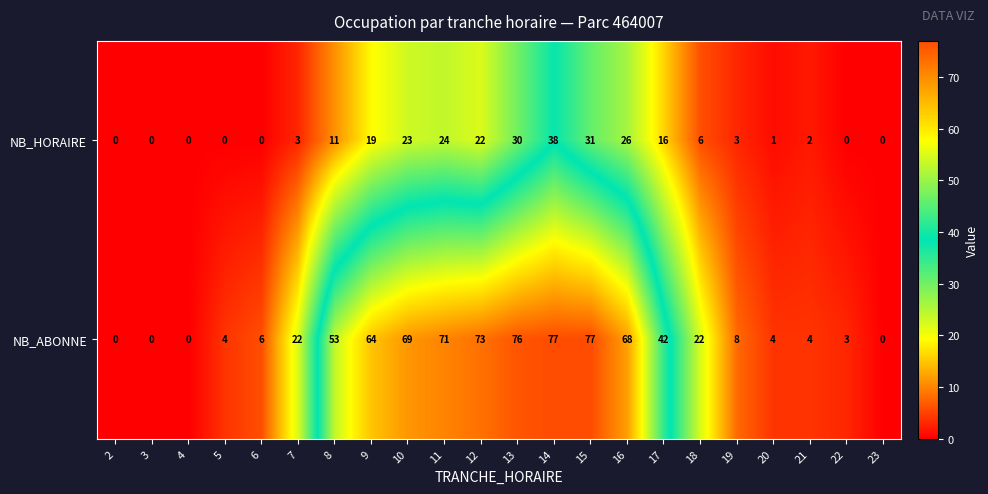

List the series in order of their peak value, lowest first.

NB_HORAIRE, NB_ABONNE